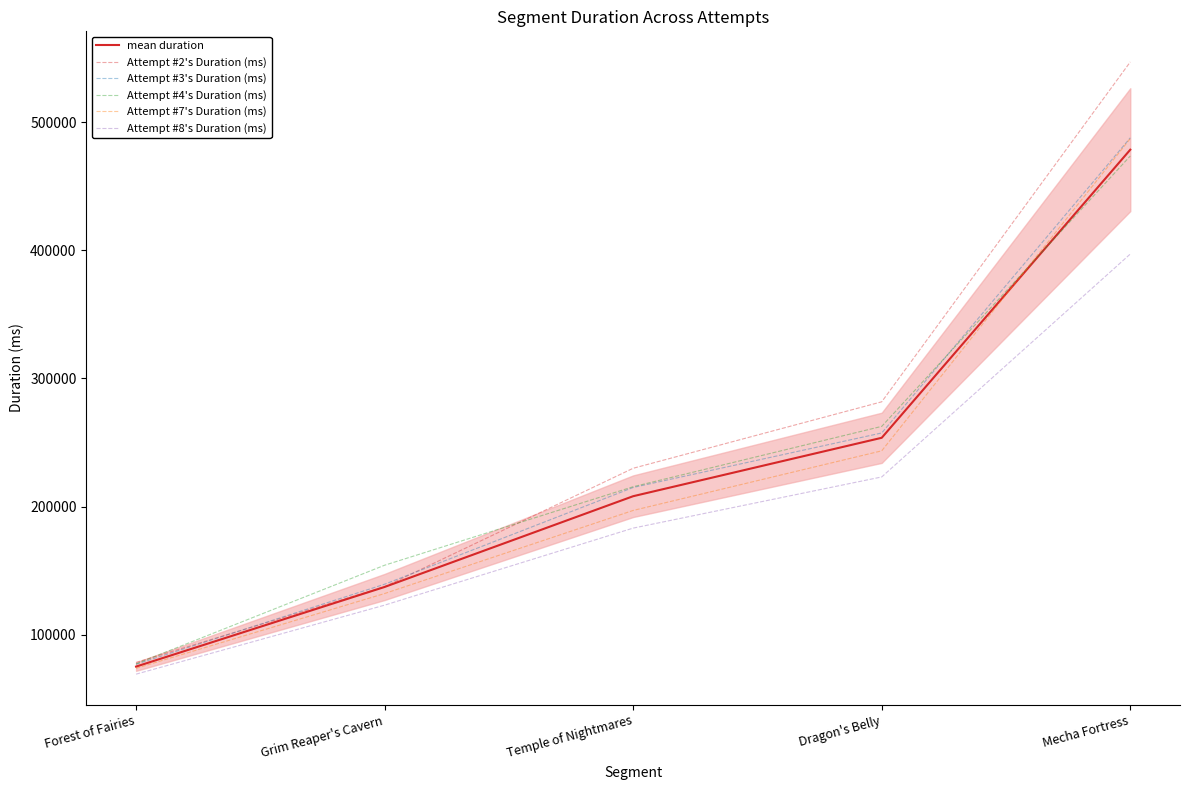

Reading right to left, transcribe all the data shown in this chart.

mean duration: Mecha Fortress=478487.2	Dragon's Belly=253663.2	Temple of Nightmares=208078.0	Grim Reaper's Cavern=137253.8	Forest of Fairies=75116.8
Attempt #2's Duration (ms): Mecha Fortress=546940.0	Dragon's Belly=281738.0	Temple of Nightmares=229879.0	Grim Reaper's Cavern=137462.0	Forest of Fairies=78393.0
Attempt #3's Duration (ms): Mecha Fortress=487738.0	Dragon's Belly=257428.0	Temple of Nightmares=214888.0	Grim Reaper's Cavern=139398.0	Forest of Fairies=76950.0
Attempt #4's Duration (ms): Mecha Fortress=473551.0	Dragon's Belly=262558.0	Temple of Nightmares=215476.0	Grim Reaper's Cavern=154213.0	Forest of Fairies=77256.0
Attempt #7's Duration (ms): Mecha Fortress=487151.0	Dragon's Belly=243485.0	Temple of Nightmares=196968.0	Grim Reaper's Cavern=132134.0	Forest of Fairies=73778.0
Attempt #8's Duration (ms): Mecha Fortress=397056.0	Dragon's Belly=223107.0	Temple of Nightmares=183179.0	Grim Reaper's Cavern=123062.0	Forest of Fairies=69207.0